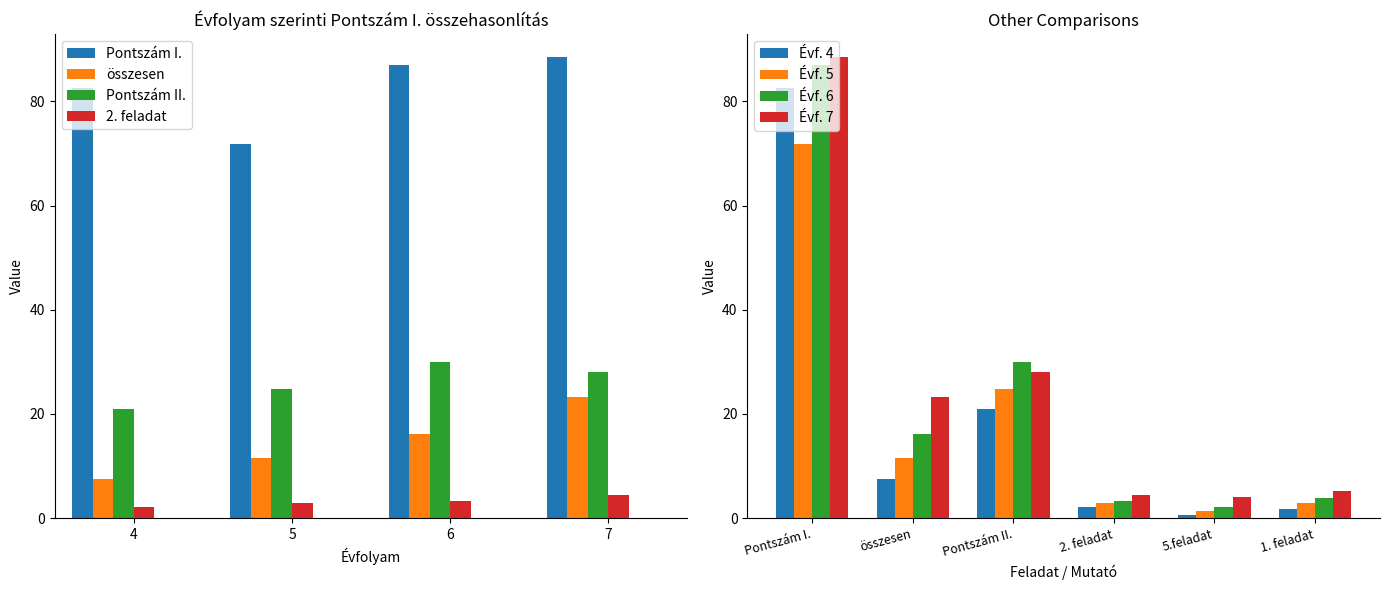

Is it true that 2. feladat equals 2.5 at 7?

False